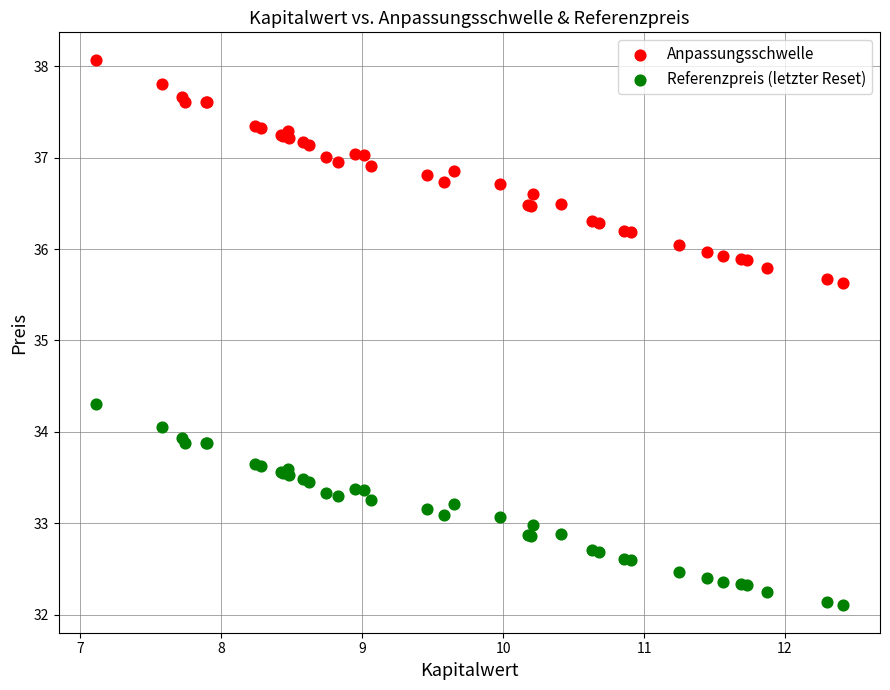

Which series contains the highest Y value?

Anpassungsschwelle